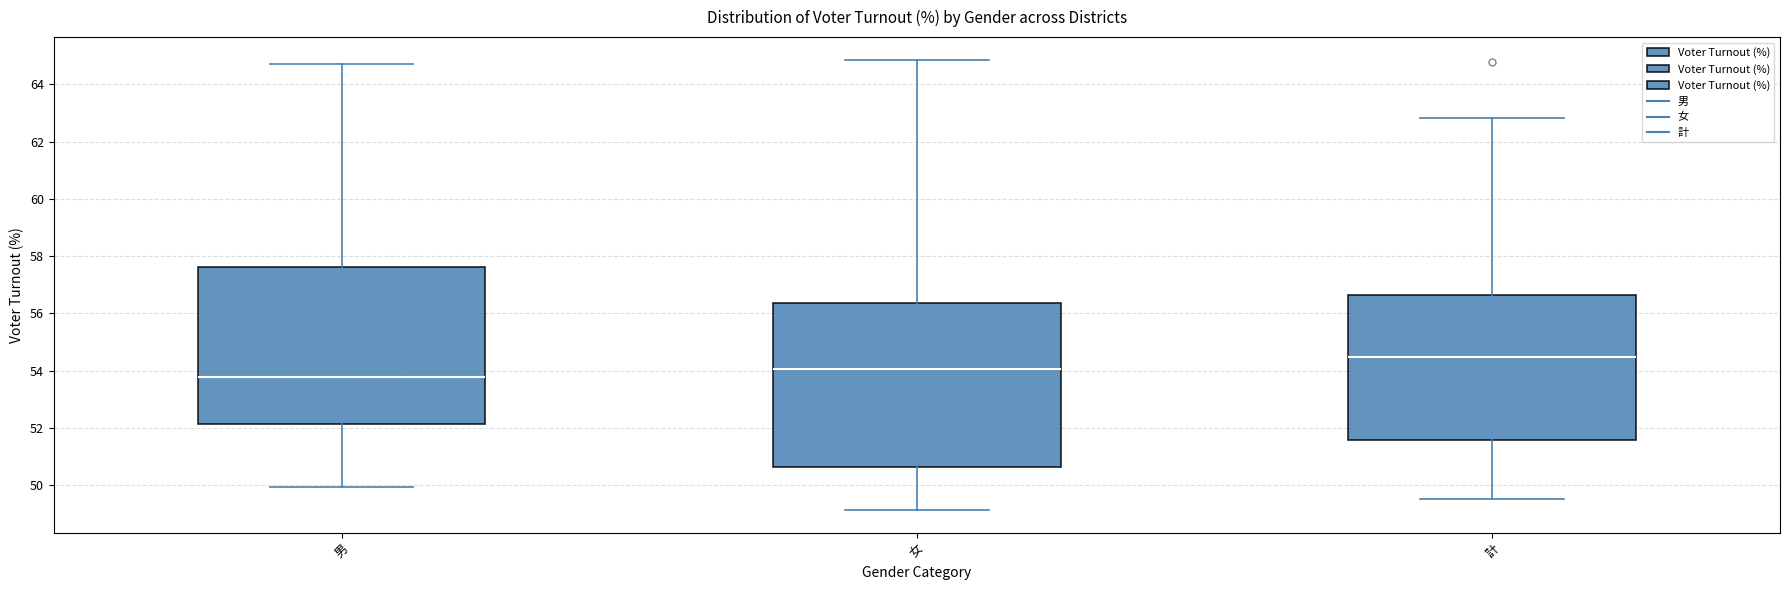

Comparing the boxes themselves (not the whiskers), which one is the tallest?

女